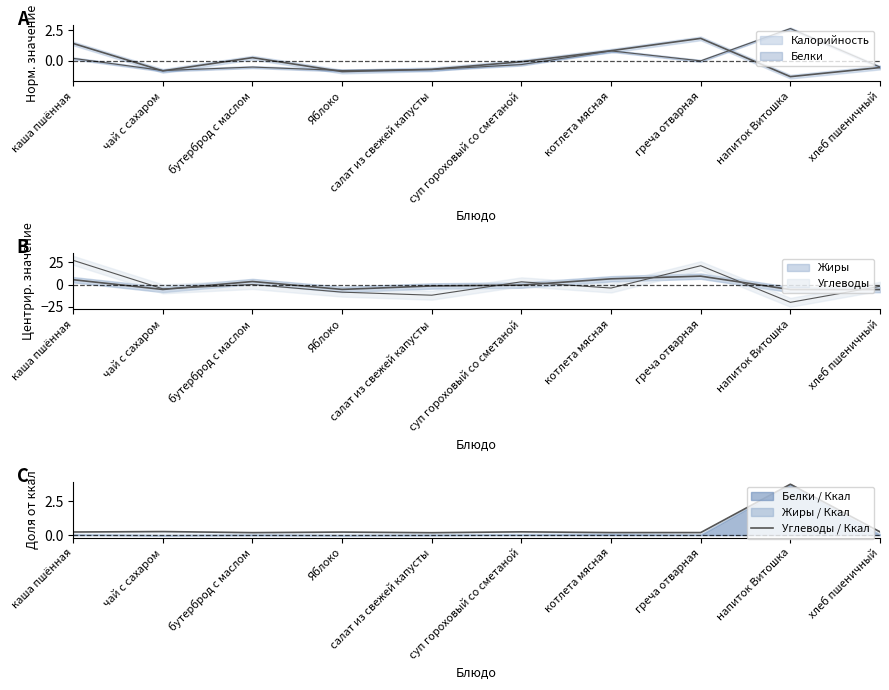

The chart shows a value of 0.2 at греча отварная. True or false?

True